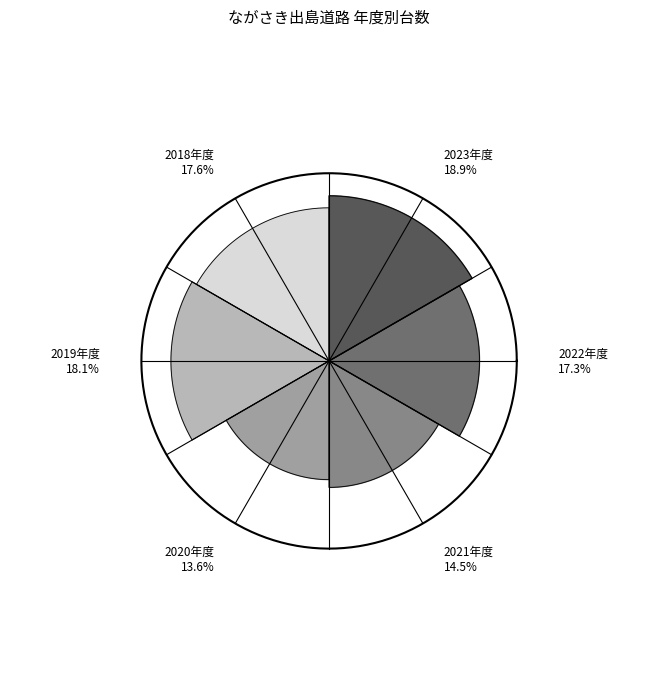

To the nearest percent, what is the difference between the 2018年度 and 2020年度 slice percentages?

4%